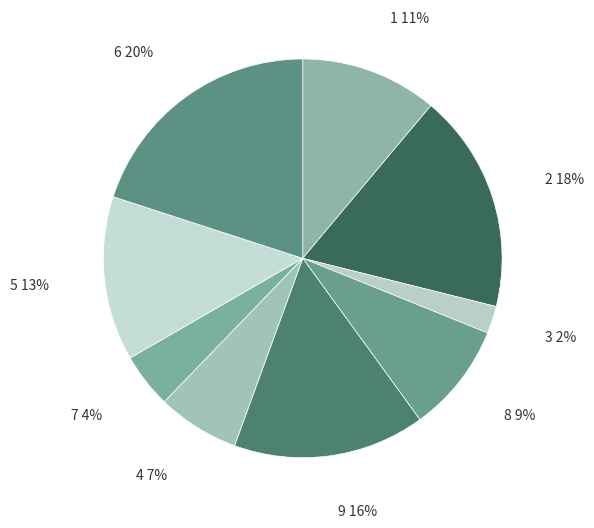

To the nearest percent, what portion does 8 represent?

9%